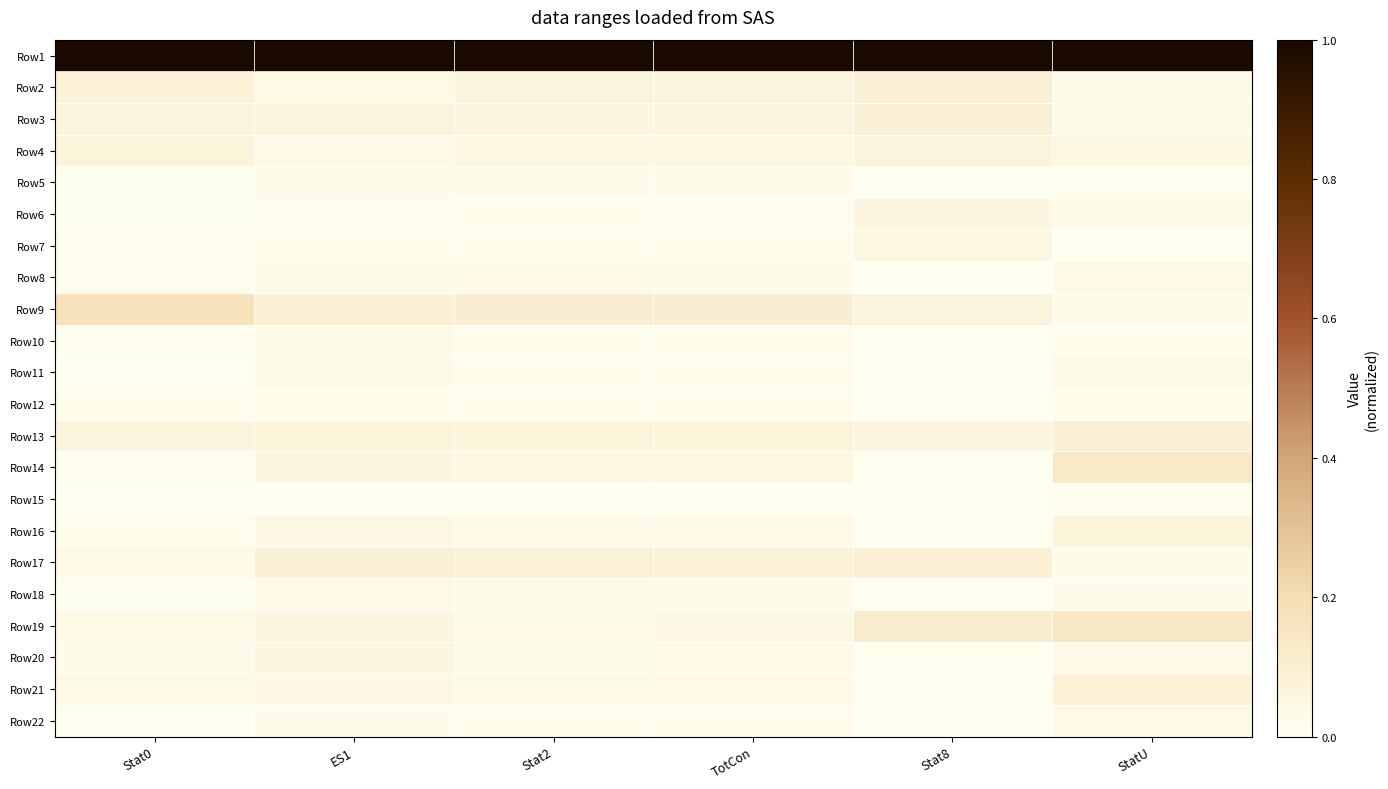

Reading right to left, extract all data points from this chart.

Row1: StatU=1.0	Stat8=1.0	TotCon=1.0	Stat2=1.0	ES1=1.0	Stat0=1.0
Row2: StatU=0.0	Stat8=0.1	TotCon=0.1	Stat2=0.1	ES1=0.0	Stat0=0.1
Row3: StatU=0.0	Stat8=0.1	TotCon=0.1	Stat2=0.1	ES1=0.1	Stat0=0.1
Row4: StatU=0.0	Stat8=0.1	TotCon=0.0	Stat2=0.1	ES1=0.0	Stat0=0.1
Row5: StatU=0.0	Stat8=0.0	TotCon=0.0	Stat2=0.0	ES1=0.0	Stat0=0.0
Row6: StatU=0.0	Stat8=0.1	TotCon=0.0	Stat2=0.0	ES1=0.0	Stat0=0.0
Row7: StatU=0.0	Stat8=0.1	TotCon=0.0	Stat2=0.0	ES1=0.0	Stat0=0.0
Row8: StatU=0.0	Stat8=0.0	TotCon=0.0	Stat2=0.0	ES1=0.0	Stat0=0.0
Row9: StatU=0.0	Stat8=0.1	TotCon=0.1	Stat2=0.1	ES1=0.1	Stat0=0.2
Row10: StatU=0.0	Stat8=0.0	TotCon=0.0	Stat2=0.0	ES1=0.0	Stat0=0.0
Row11: StatU=0.0	Stat8=0.0	TotCon=0.0	Stat2=0.0	ES1=0.0	Stat0=0.0
Row12: StatU=0.0	Stat8=0.0	TotCon=0.0	Stat2=0.0	ES1=0.0	Stat0=0.0
Row13: StatU=0.1	Stat8=0.1	TotCon=0.1	Stat2=0.1	ES1=0.1	Stat0=0.1
Row14: StatU=0.1	Stat8=0.0	TotCon=0.0	Stat2=0.0	ES1=0.1	Stat0=0.0
Row15: StatU=0.0	Stat8=0.0	TotCon=0.0	Stat2=0.0	ES1=0.0	Stat0=0.0
Row16: StatU=0.1	Stat8=0.0	TotCon=0.0	Stat2=0.0	ES1=0.0	Stat0=0.0
Row17: StatU=0.0	Stat8=0.1	TotCon=0.1	Stat2=0.1	ES1=0.1	Stat0=0.0
Row18: StatU=0.0	Stat8=0.0	TotCon=0.0	Stat2=0.0	ES1=0.0	Stat0=0.0
Row19: StatU=0.1	Stat8=0.1	TotCon=0.0	Stat2=0.0	ES1=0.1	Stat0=0.0
Row20: StatU=0.0	Stat8=0.0	TotCon=0.0	Stat2=0.0	ES1=0.1	Stat0=0.0
Row21: StatU=0.1	Stat8=0.0	TotCon=0.0	Stat2=0.0	ES1=0.0	Stat0=0.0
Row22: StatU=0.0	Stat8=0.0	TotCon=0.0	Stat2=0.0	ES1=0.0	Stat0=0.0